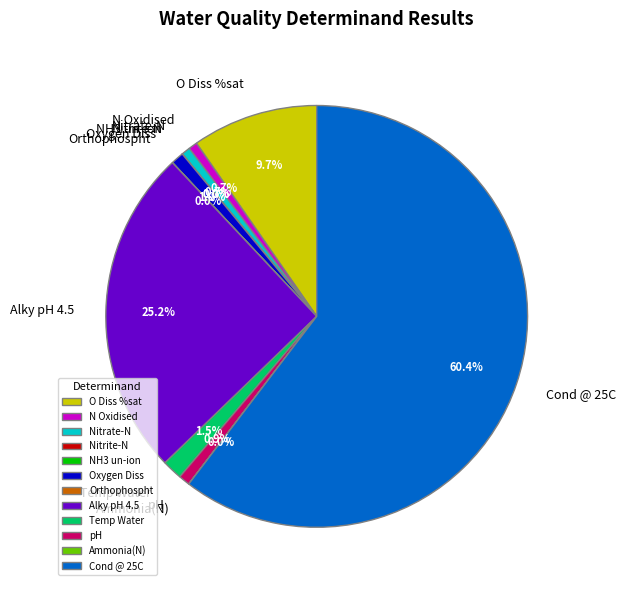

Which slice represents more than half of the pie?

Cond @ 25C